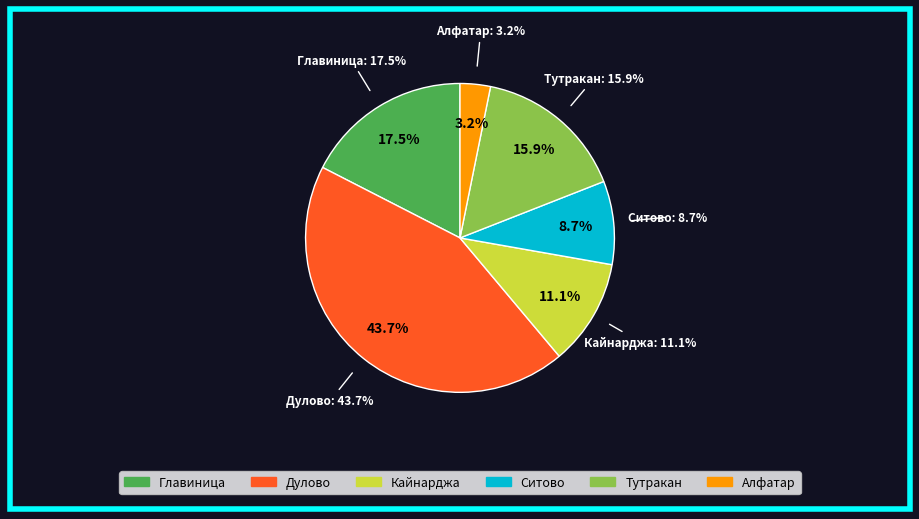

To the nearest percent, what is the difference between the largest and smallest slice percentages?

40%